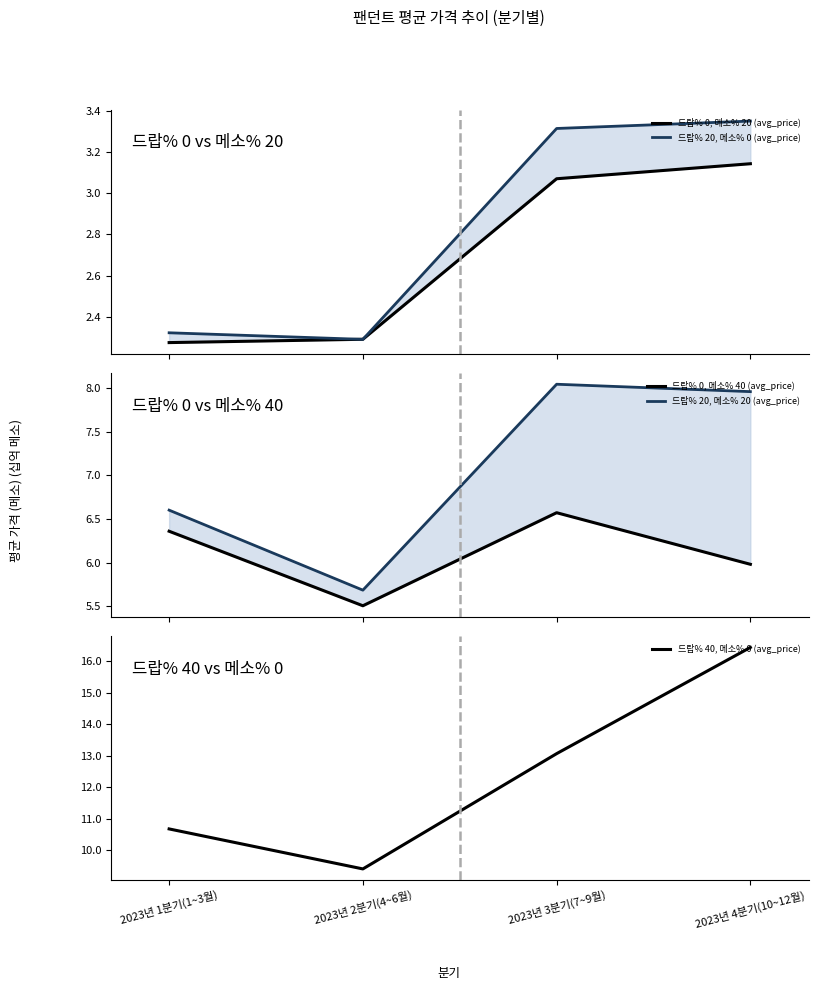

How many lines are shown in the chart?

5